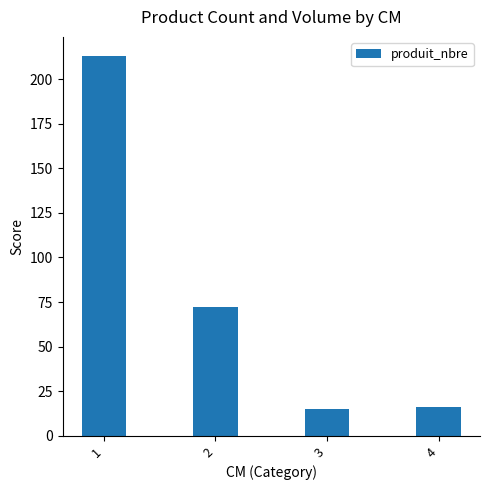

How many bars are there in total?

4